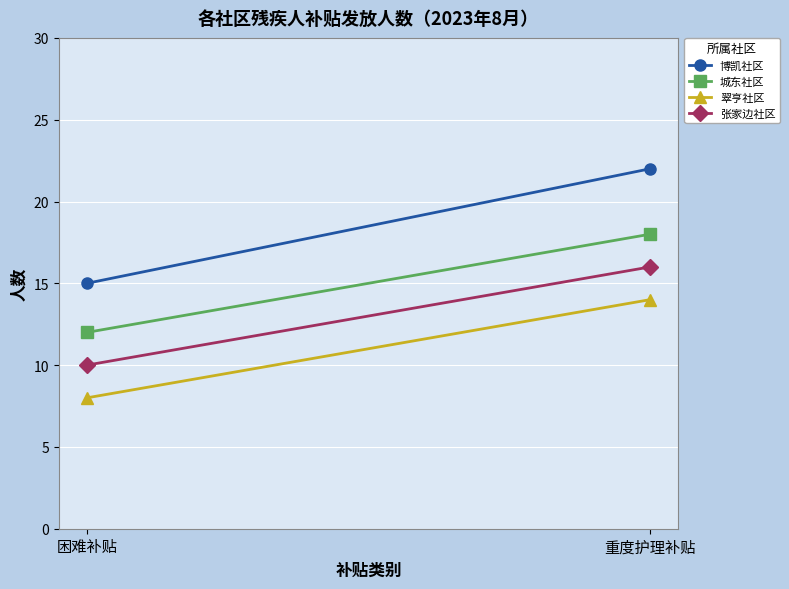

How many lines are shown in the chart?

4